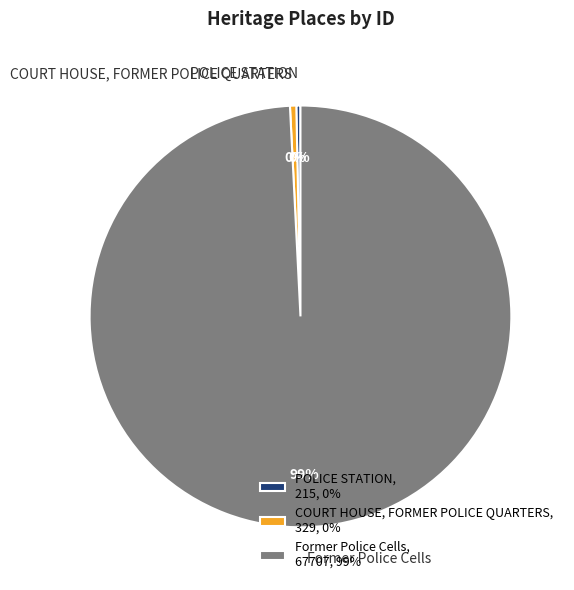

To the nearest percent, what is the combined percentage of Former Police Cells and COURT HOUSE, FORMER POLICE QUARTERS?

100%